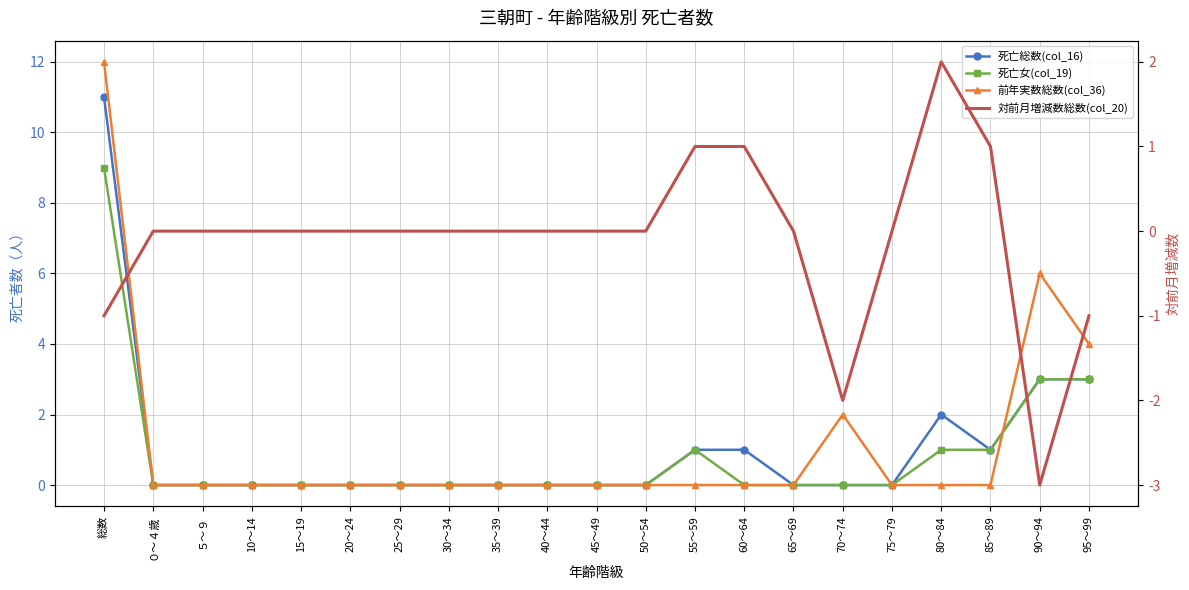

List the series in order of their peak value, lowest first.

対前月増減数総数(col_20), 死亡女(col_19), 死亡総数(col_16), 前年実数総数(col_36)